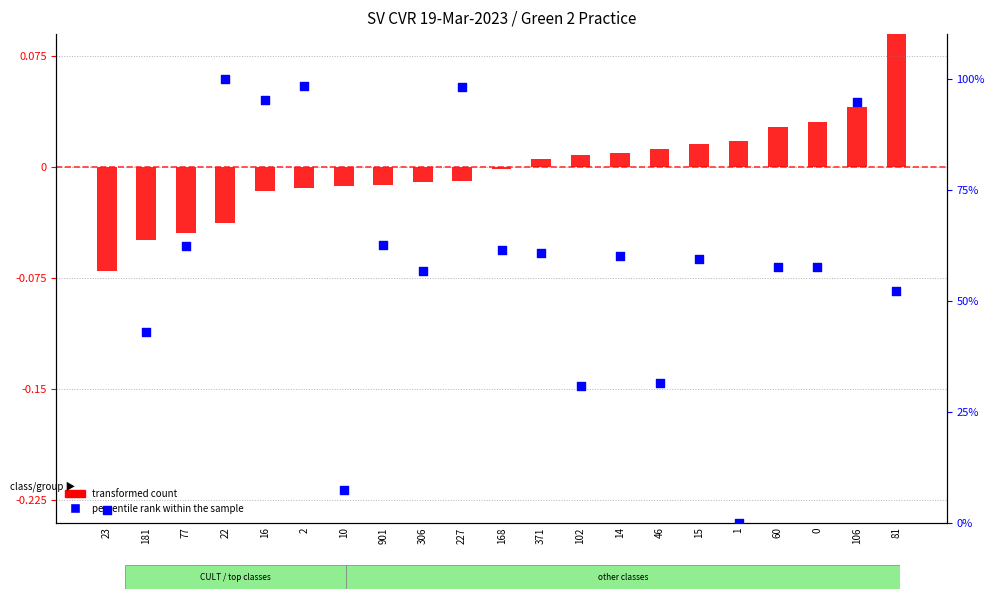

What is the total value across all series at 14?

60.1